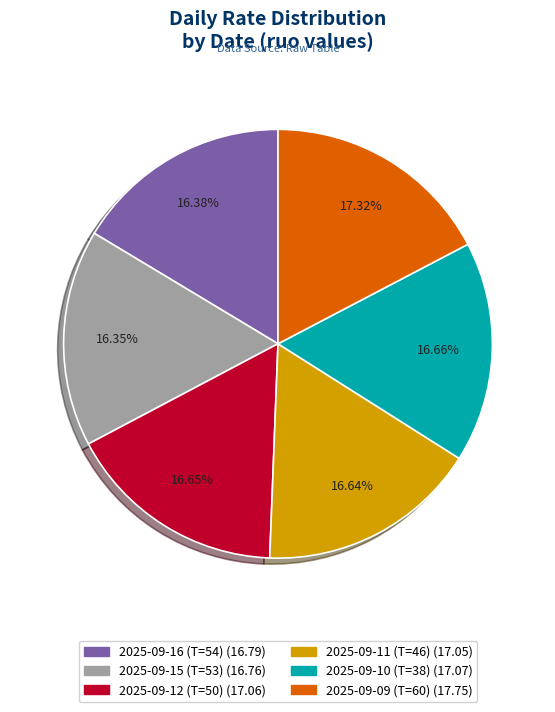

To the nearest percent, what portion does 2025-09-12 (T=50) represent?

17%